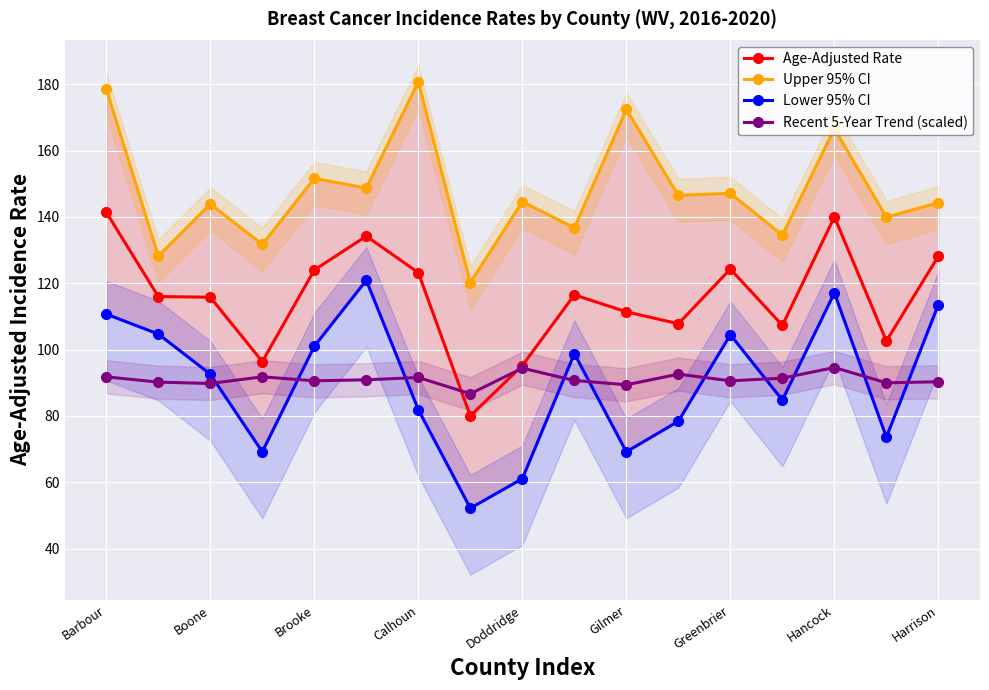

True or false: Recent 5-Year Trend (scaled) has more than 2 points higher than both neighbors.

True